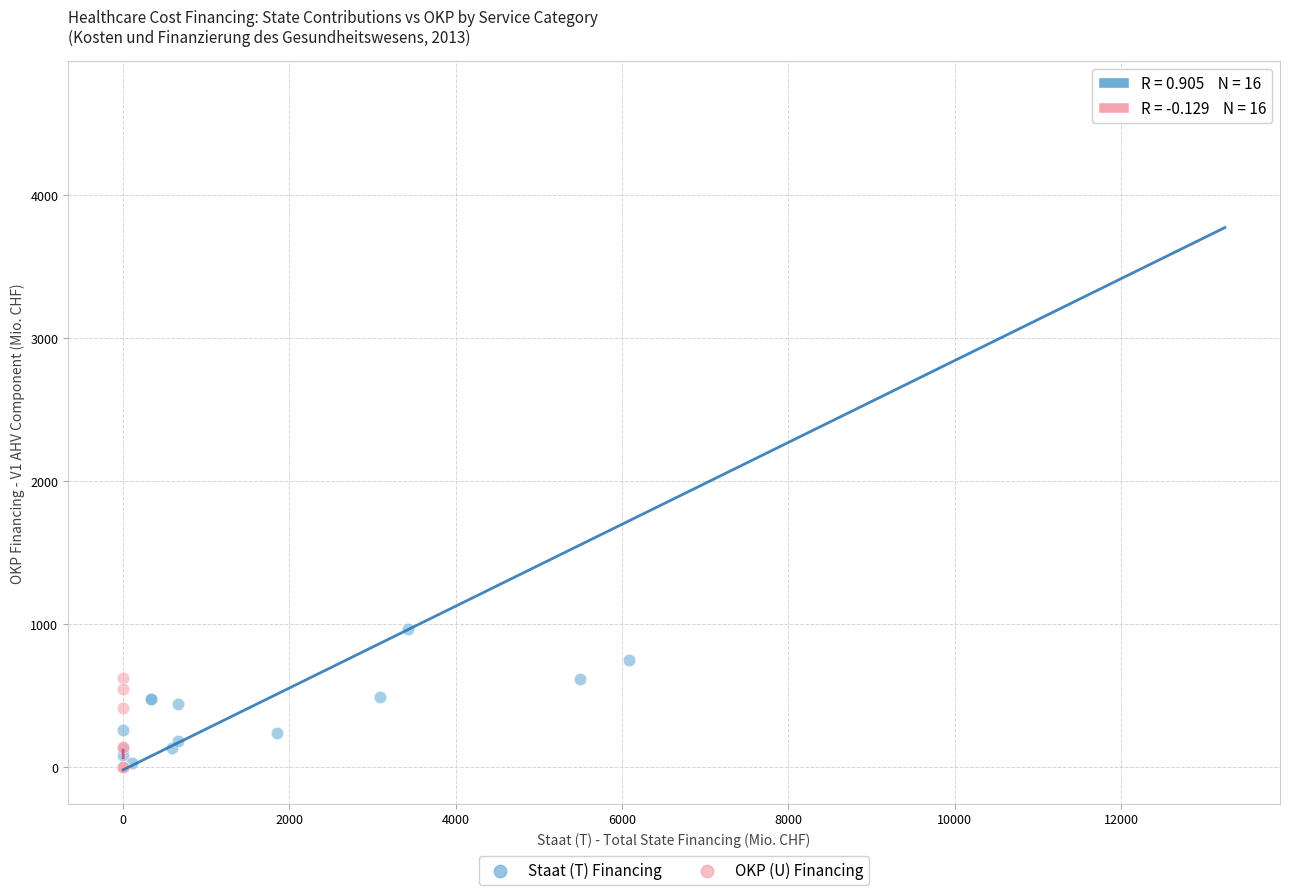

Which series contains the highest Y value?

Staat (T) Financing